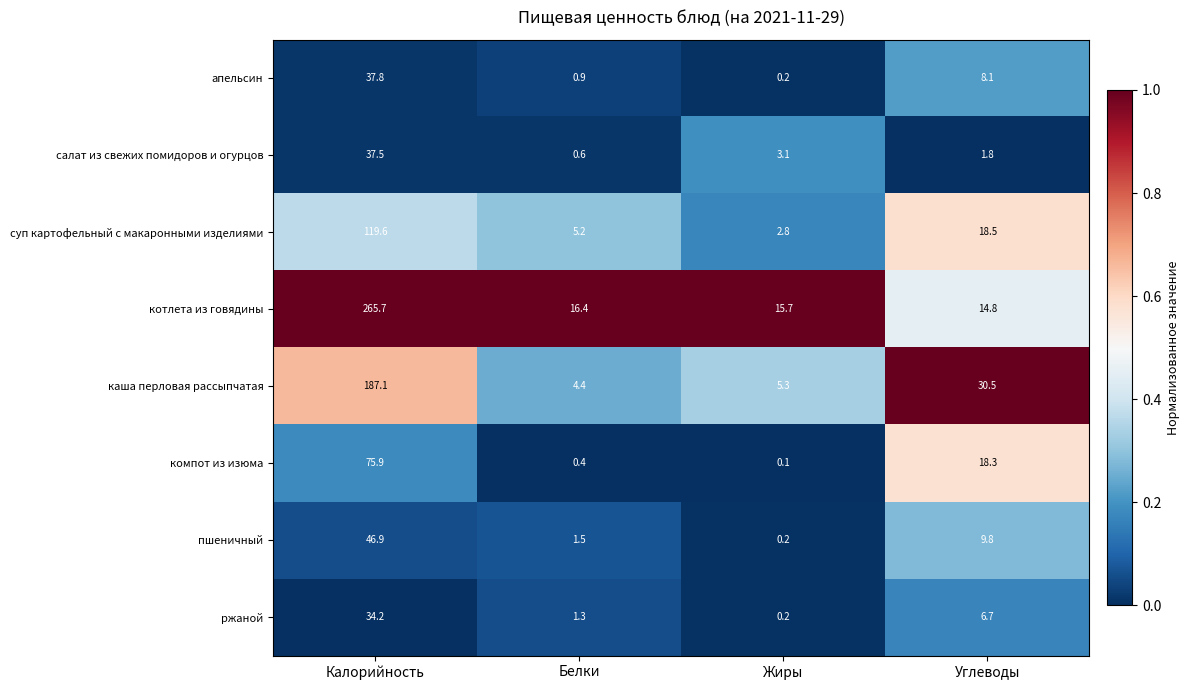

The value of каша перловая рассыпчатая at Жиры is 2.8. True or false?

False